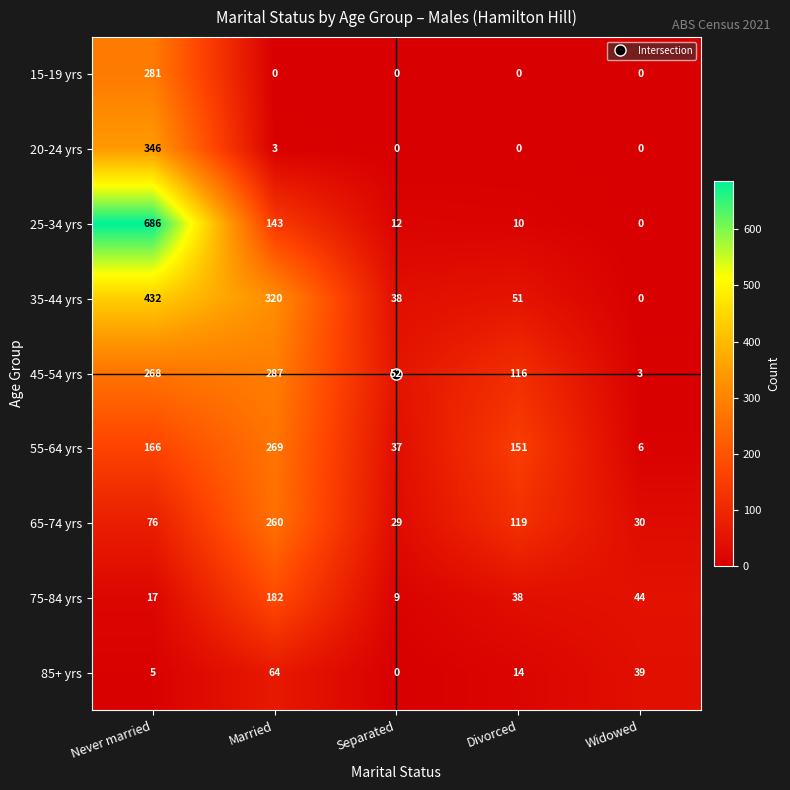

How many values in the 45-54 yrs series are below 116?

2